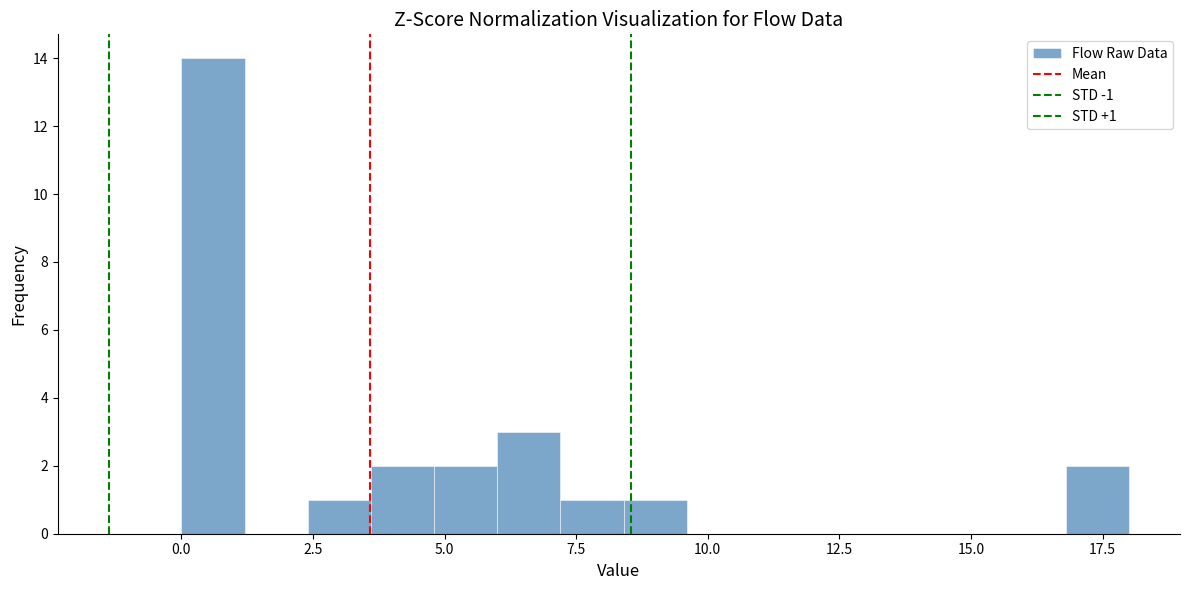

Read against the x-axis, roughly where is the centre of the tallest bar?

0.5